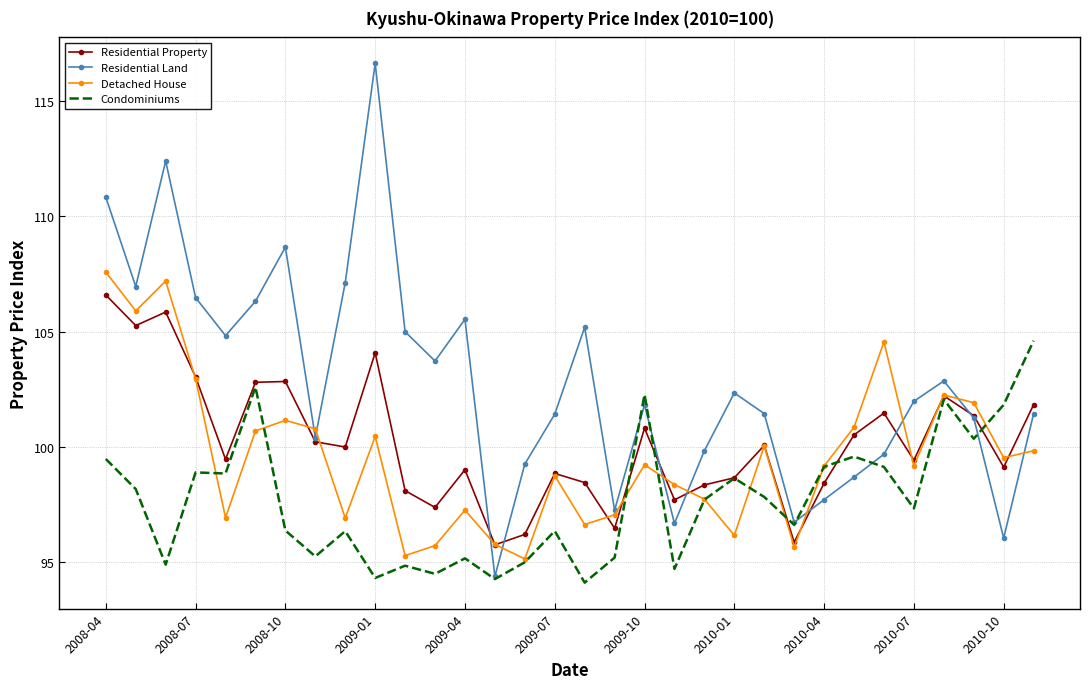

How many interior local valleys does the Detached House series have?

10